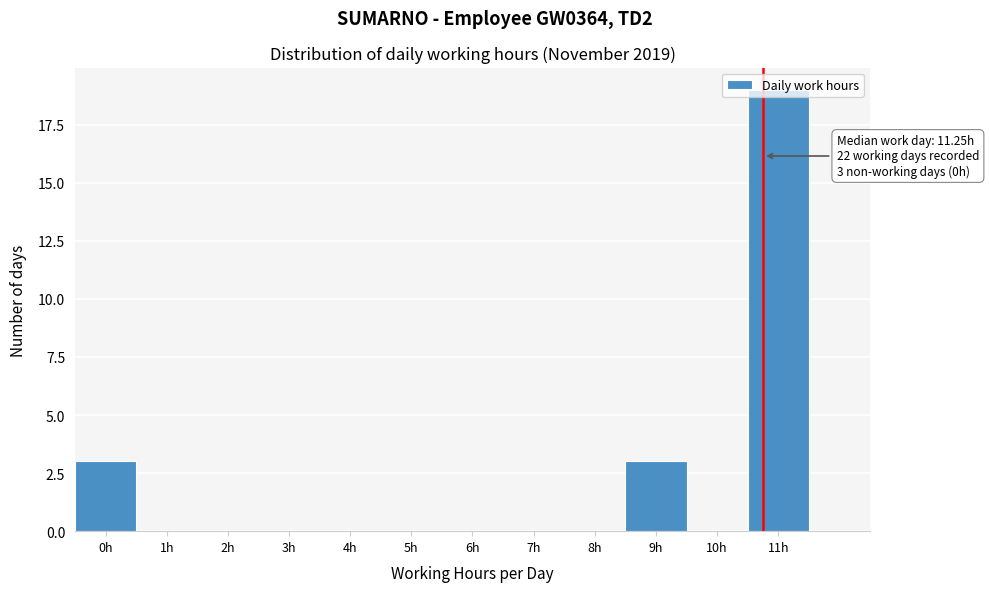

Which has a higher value, 11h or 8h?

11h